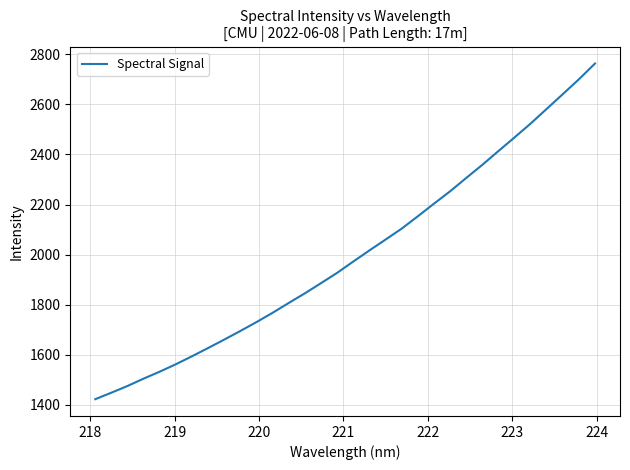

What is the smallest value displayed?

1422.9